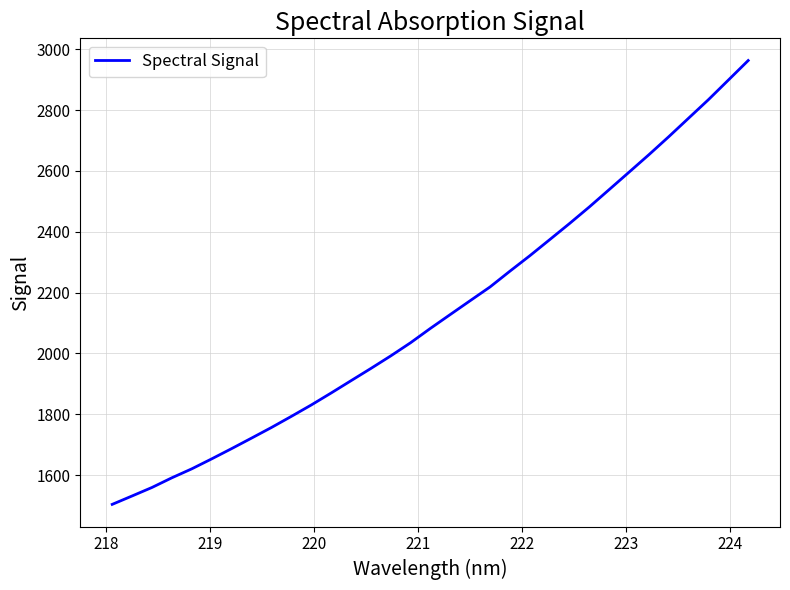

What is the smallest value displayed?

1503.4